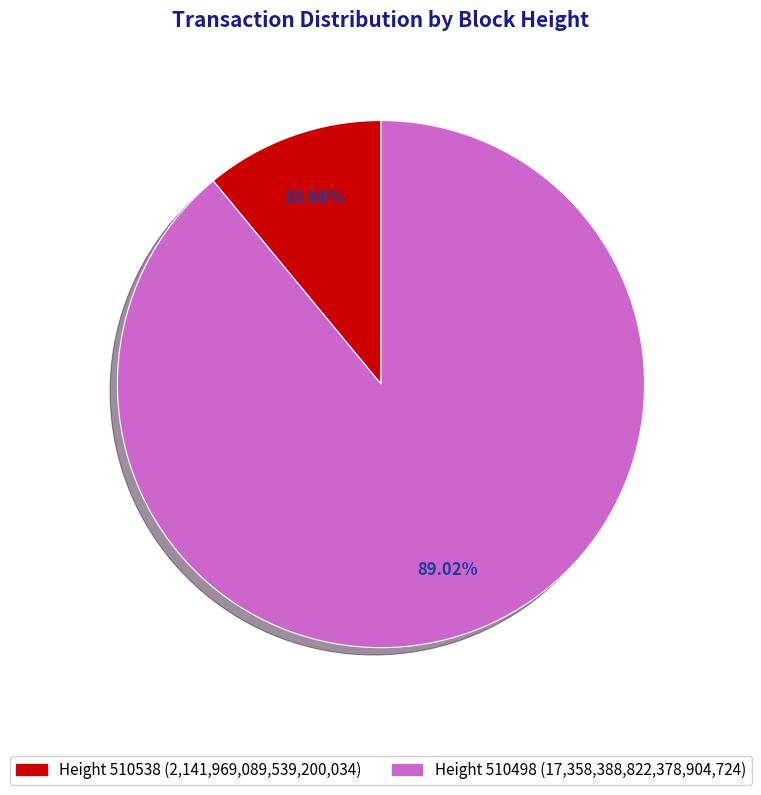

Is there any slice that represents more than half of the pie?

Yes